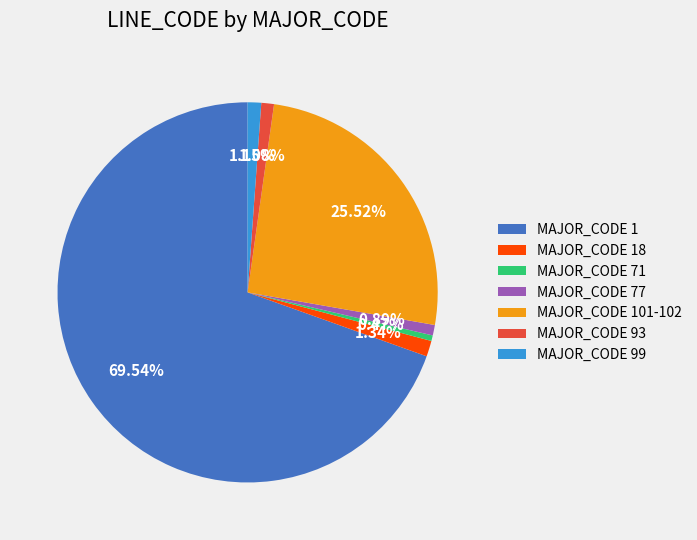

Which has a higher value, MAJOR_CODE 1 or MAJOR_CODE 77?

MAJOR_CODE 1